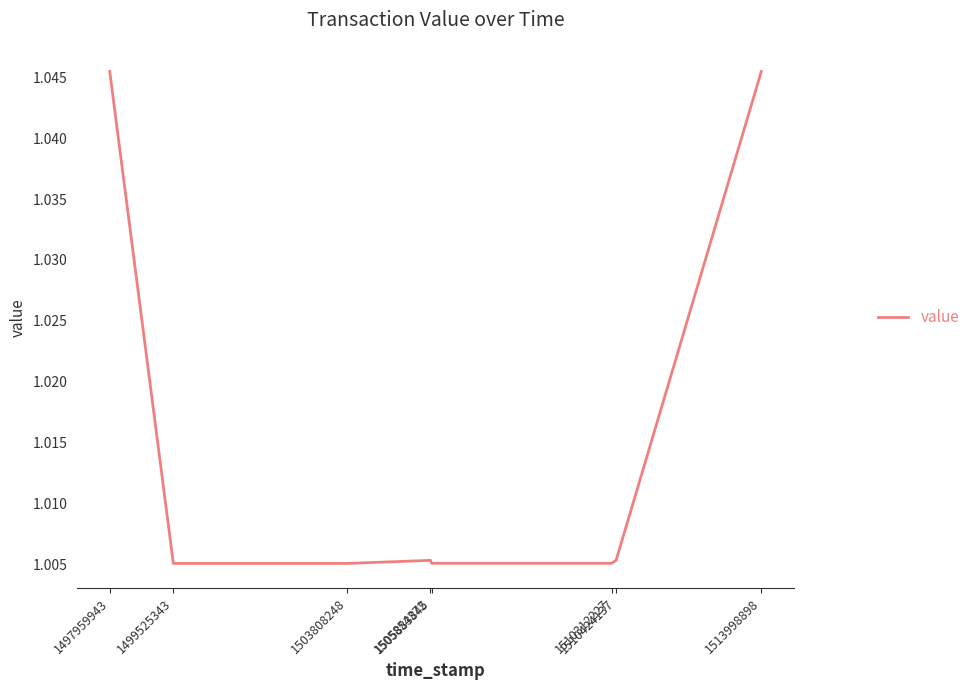

What is the sum of the values at 1505854372 and 1499525343?

2.0